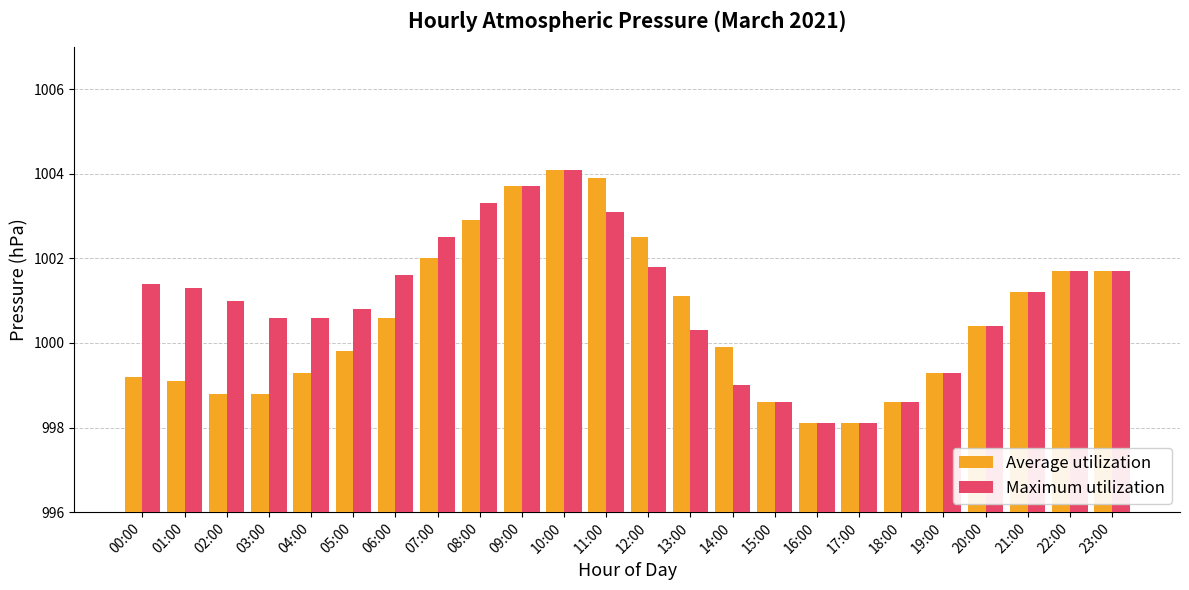

What is the sum of all Average utilization values?

24013.4